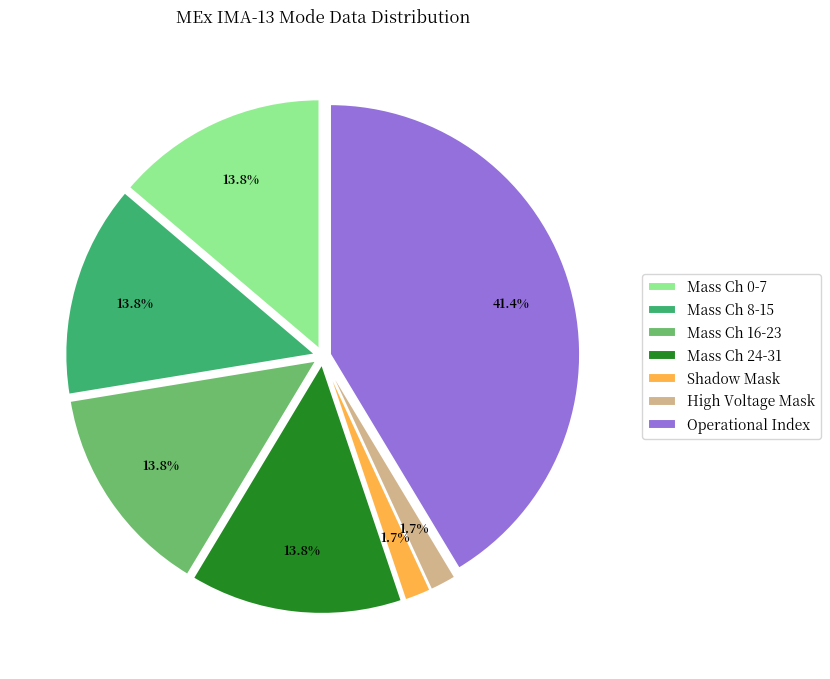

Which category has the biggest portion of the pie?

Operational Index